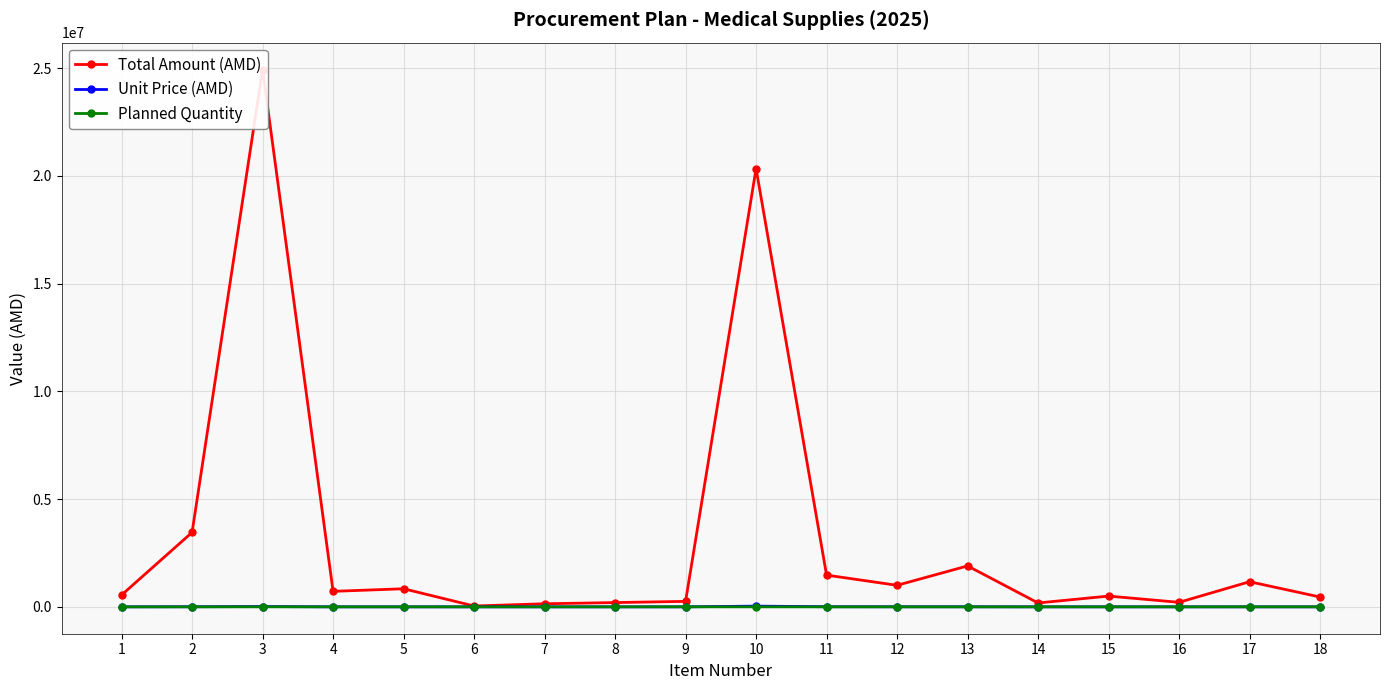

What is the average value of the Total Amount (AMD) series?

3242639